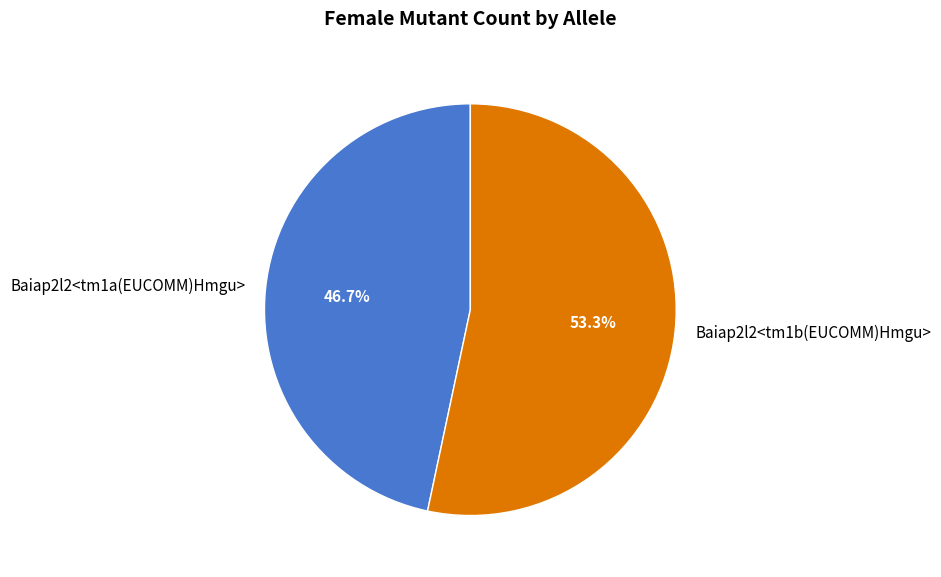

What percentage do Baiap2l2<tm1a(EUCOMM)Hmgu> and Baiap2l2<tm1b(EUCOMM)Hmgu> together represent?

100.0%